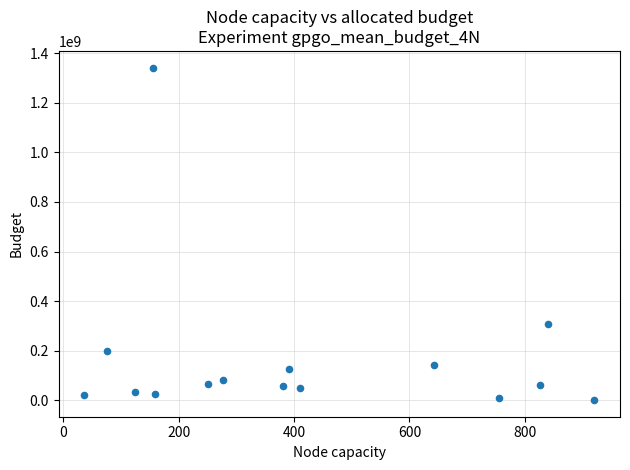

What is the range of X values (max minus min)?

885